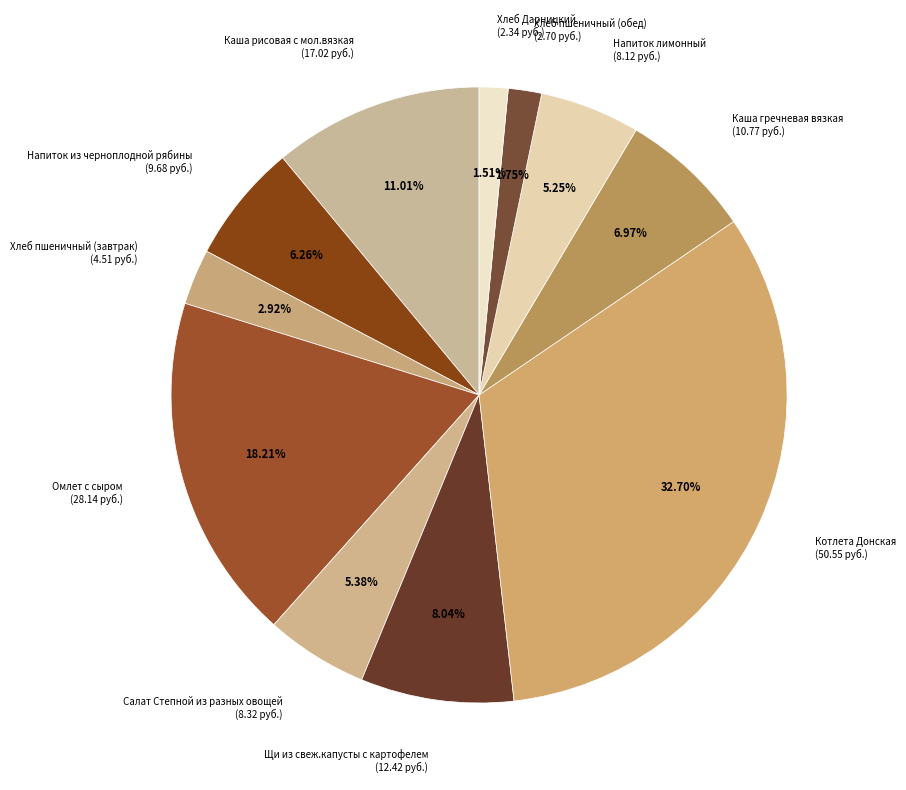

True or false: Напиток из черноплодной рябины accounts for 6% of the total.

True